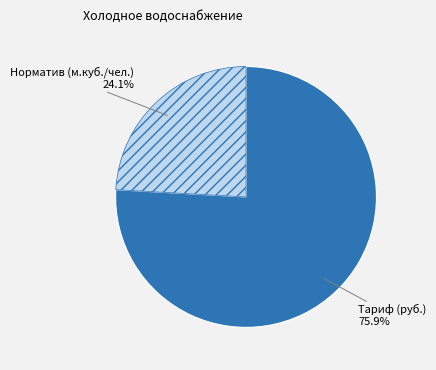

Rank the categories by value from highest to lowest.

Тариф (руб.), Норматив (м.куб./чел.)